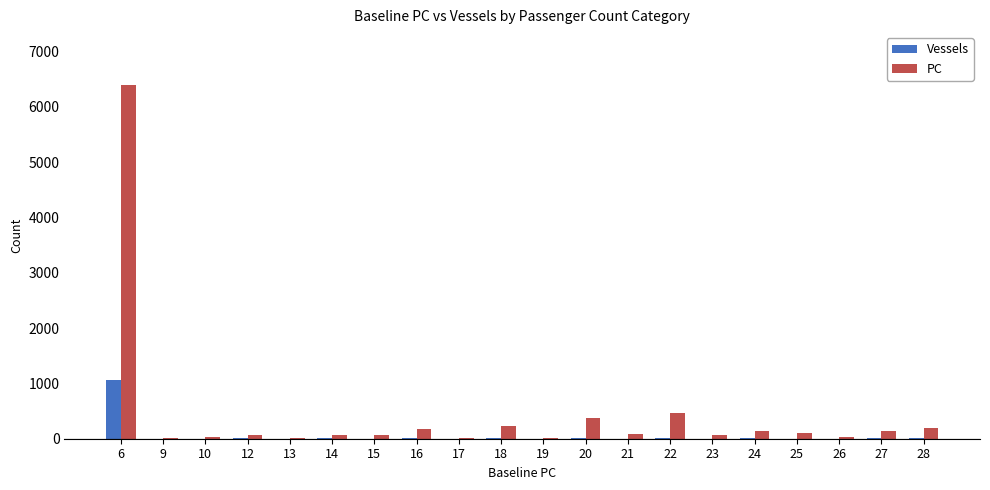

Are the bars horizontal?

No